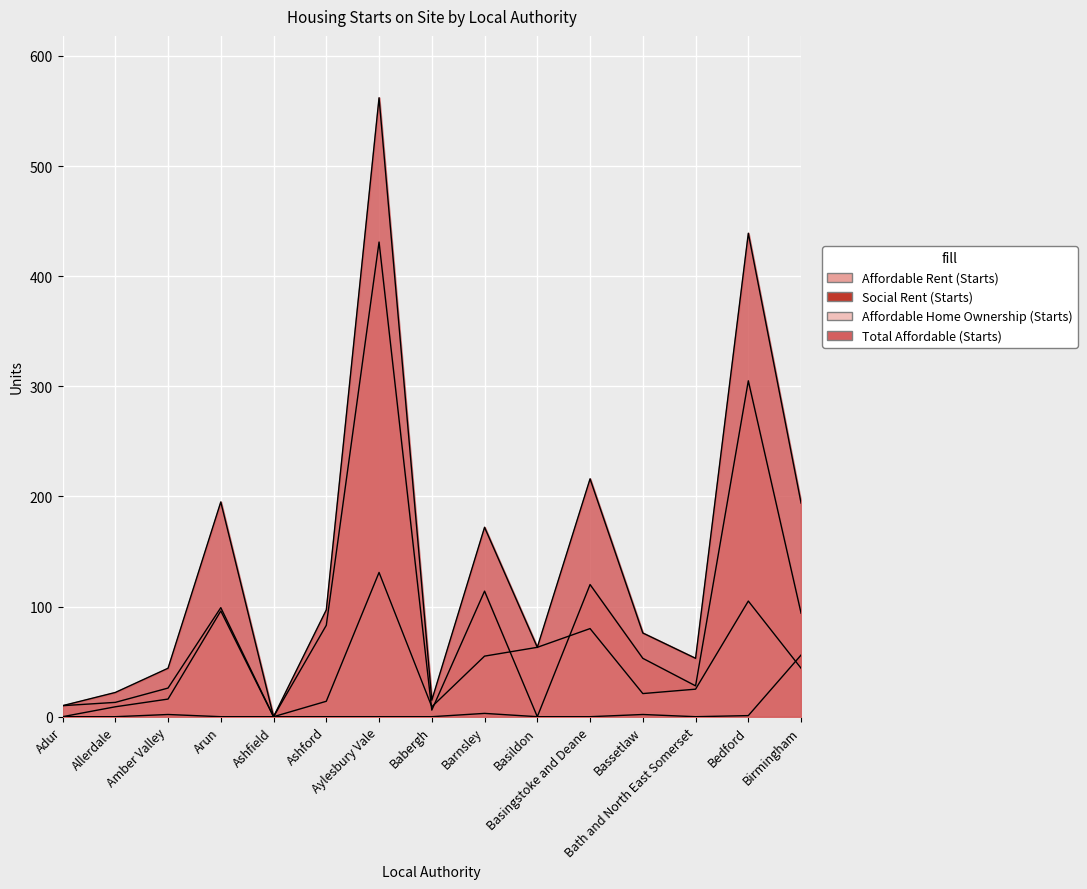

What is the difference between the Affordable Home Ownership (Starts) values at Adur and Basildon?

53